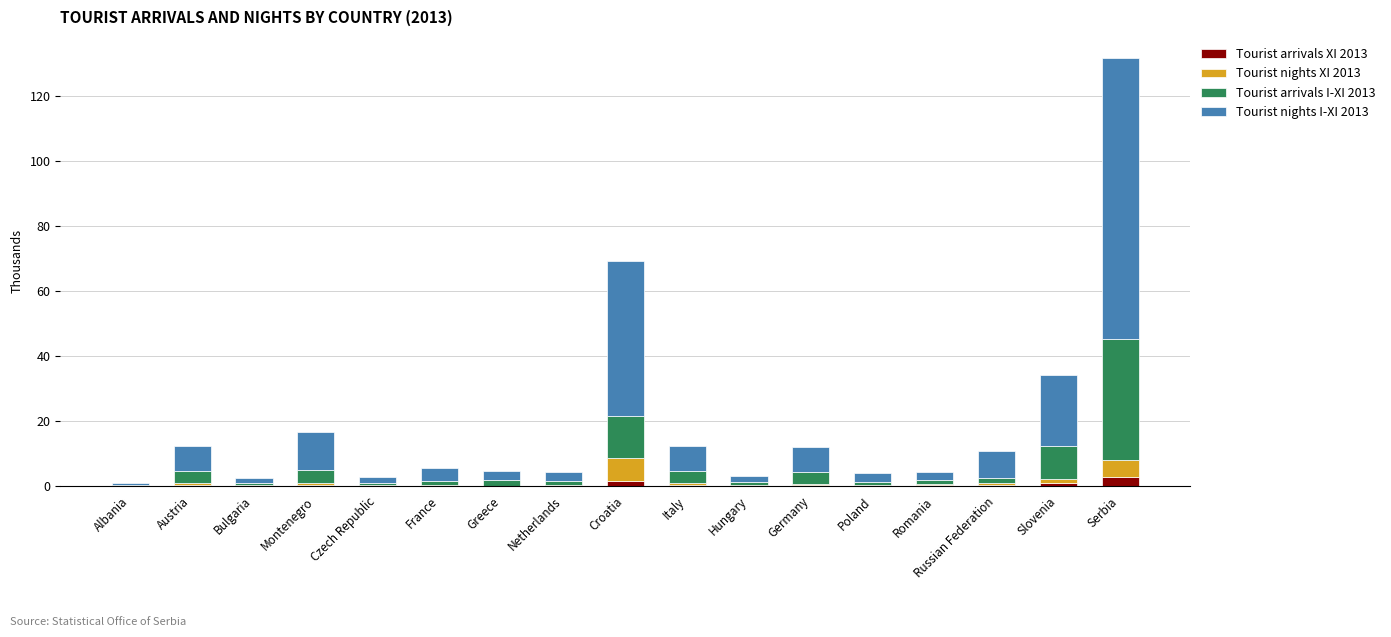

Is it true that Tourist arrivals XI 2013 equals 0.0 at Poland?

True